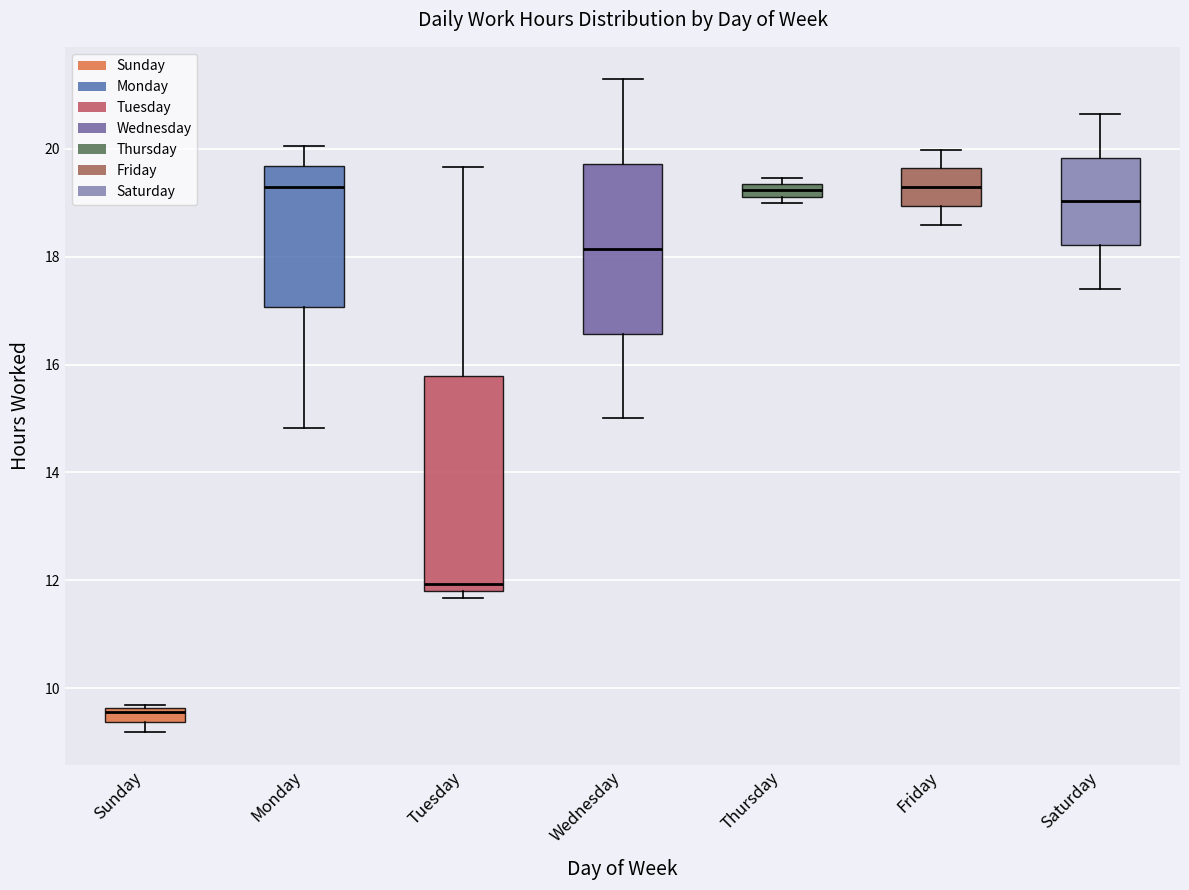

Which box is the tallest, from its lower edge to its upper edge?

Tuesday